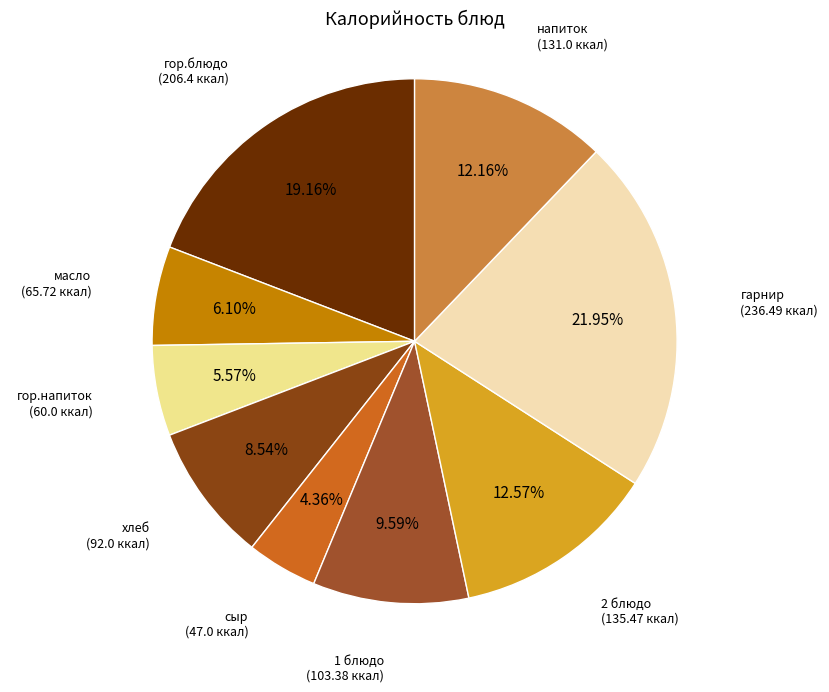

How many slices are in this pie chart?

9